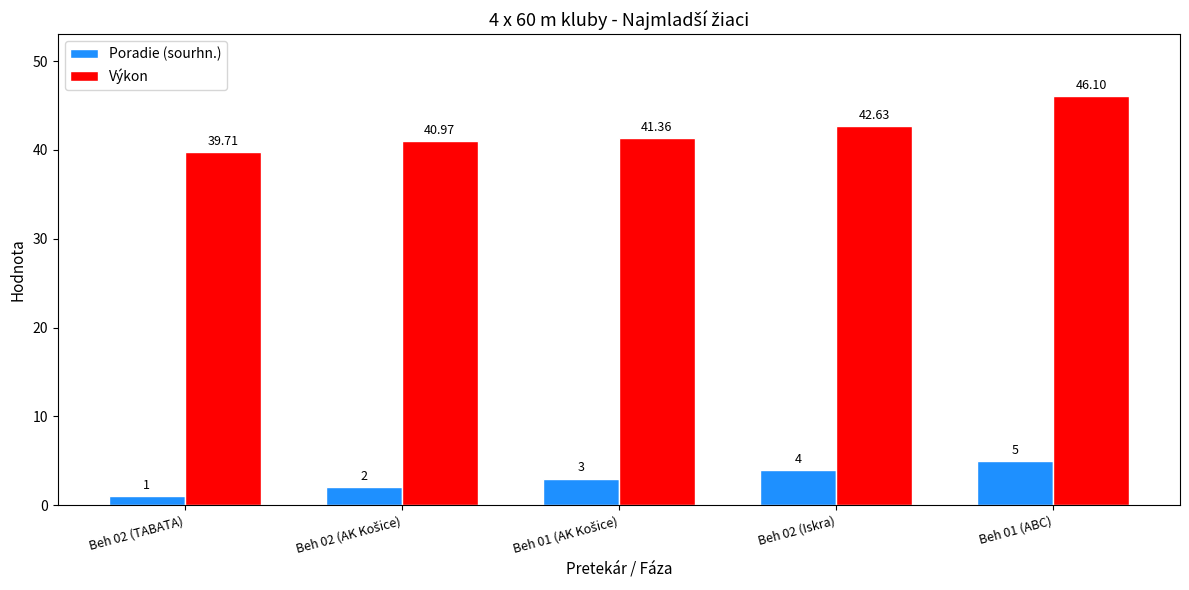

What is the sum of all Poradie (sourhn.) values?

15.0